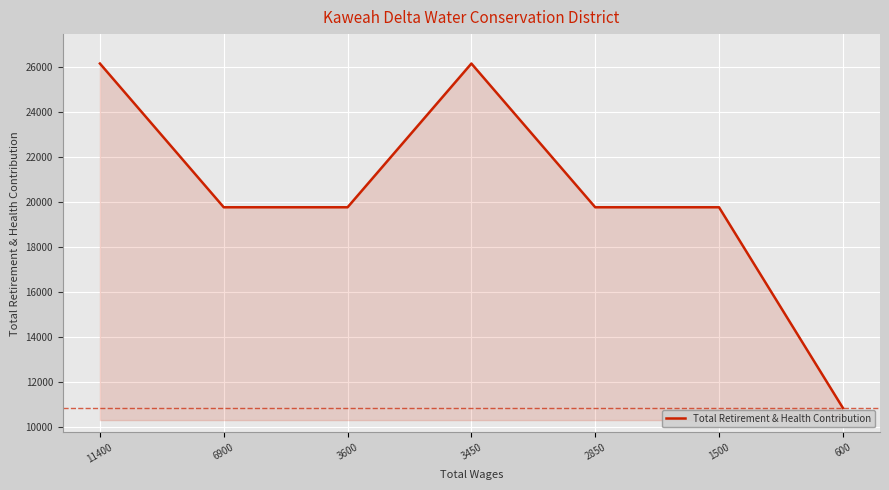

Read the value at 6900, to the nearest 100.

19800